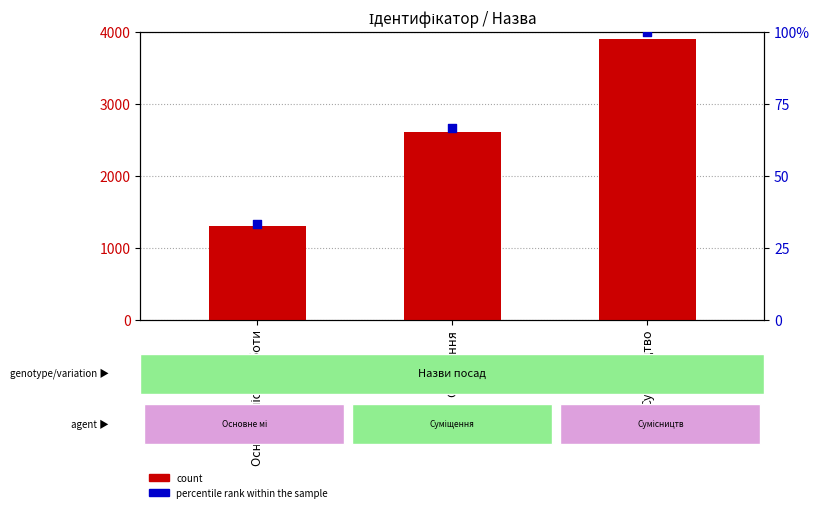

What are all the series names shown in the legend?

count, percentile rank within the sample